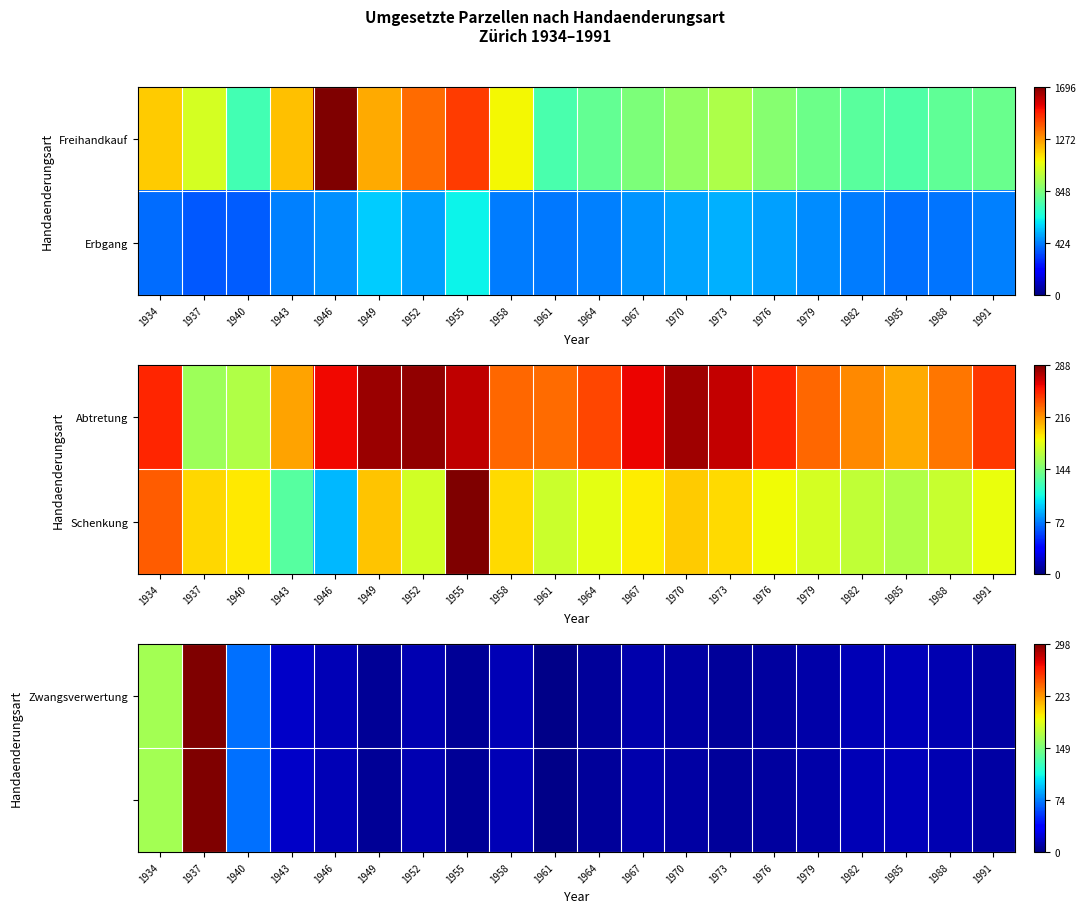

The value of Zwangsverwertung at 1976 is 4. True or false?

False